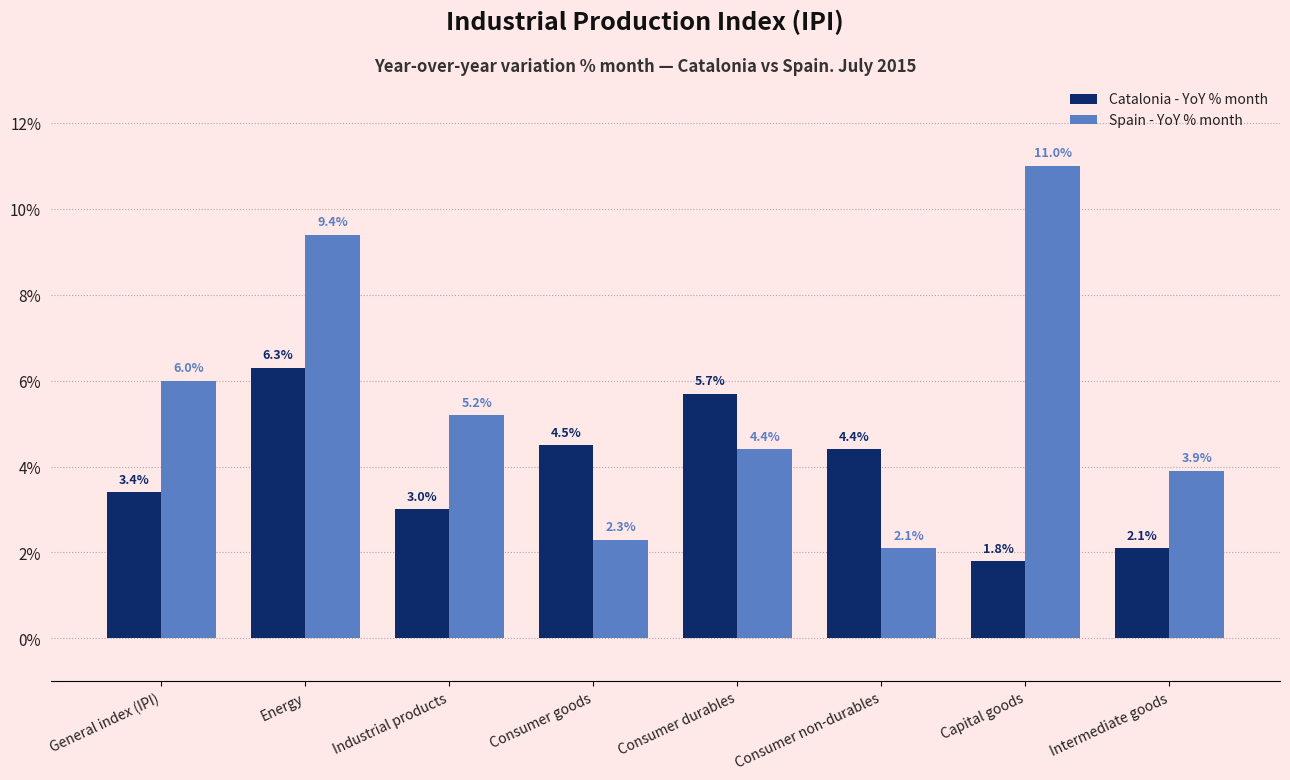

What is the value of the Spain - YoY % month bar at the 6th from the left?

2.1